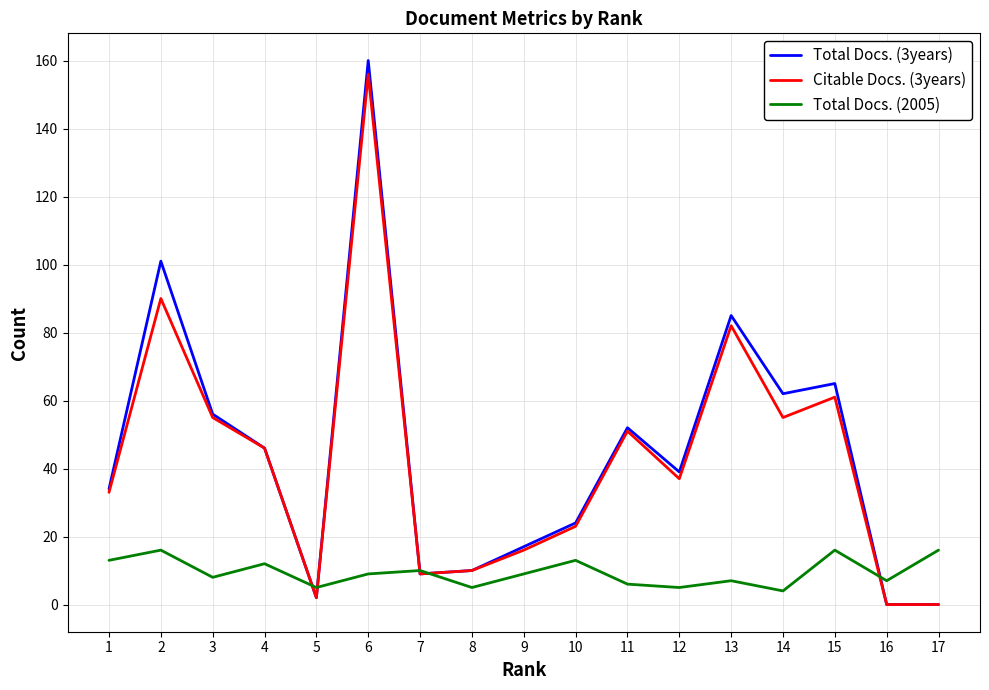

What is the average value of the Total Docs. (3years) series?

45